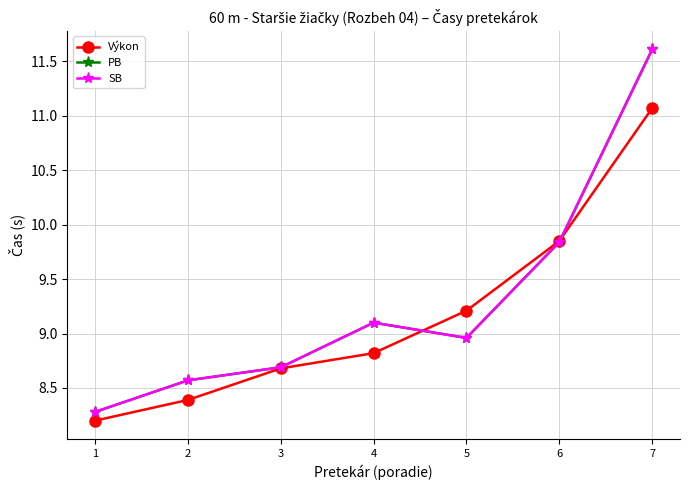

Which series has the widest spread of values?

PB